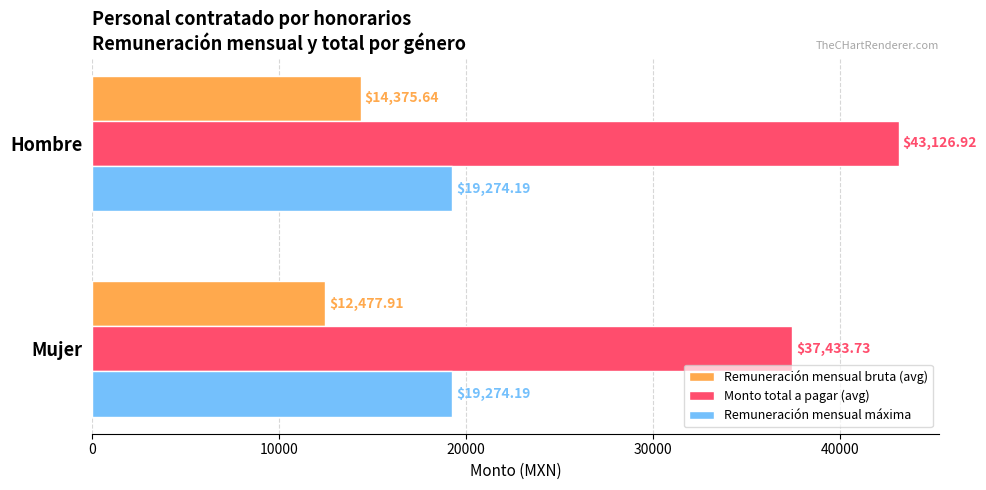

Which series has the widest spread of values?

Monto total a pagar (avg)